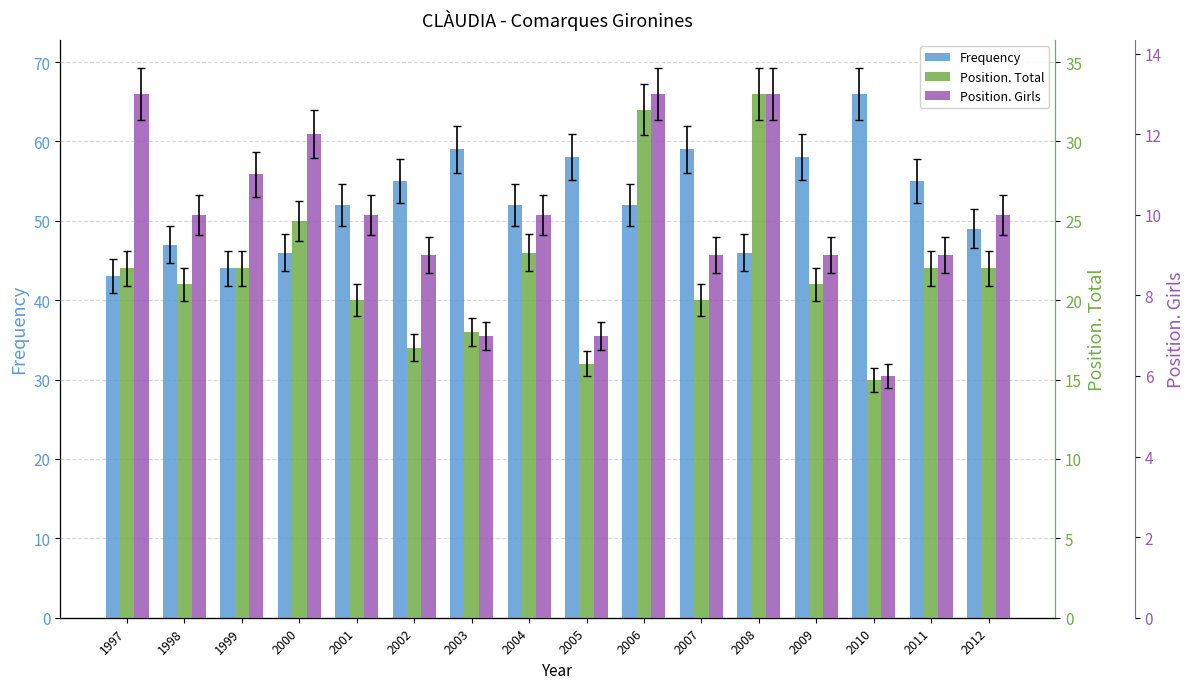

The value of Position. Girls at 2001 is 14. True or false?

False